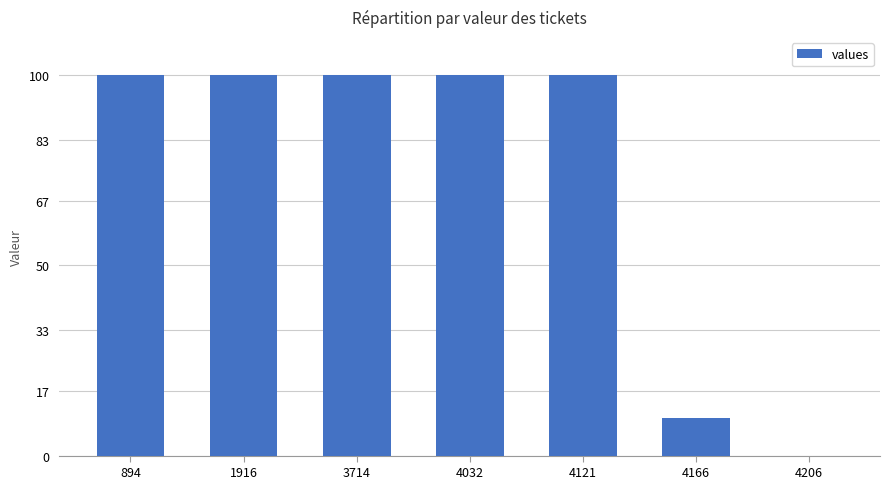

Where is the data nearest to the value 50?

4166